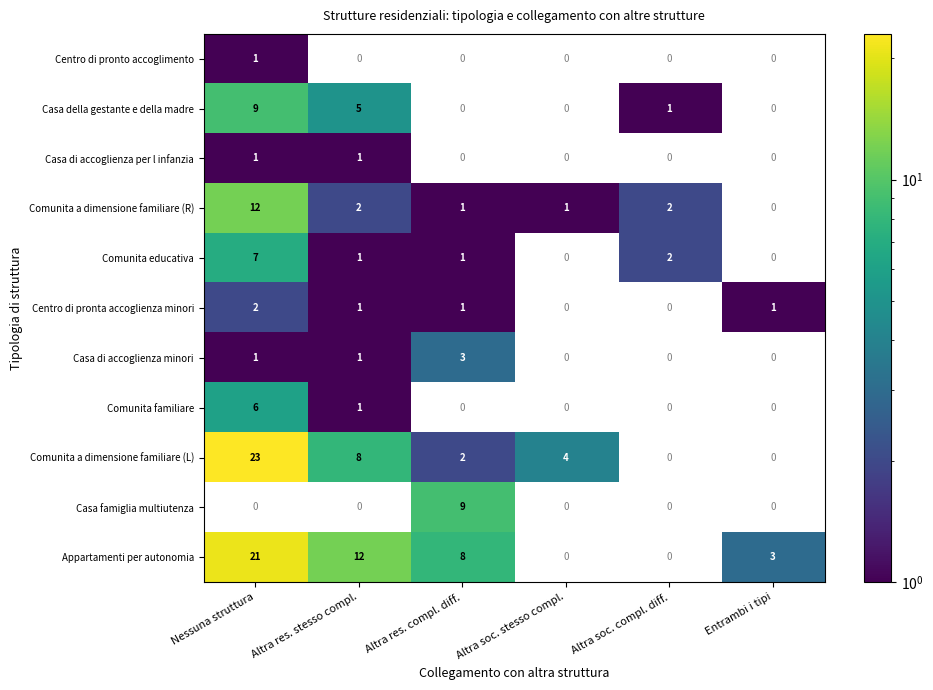

Which has a higher value, Altra soc. compl. diff. or Altra res. compl. diff.?

Altra res. compl. diff.